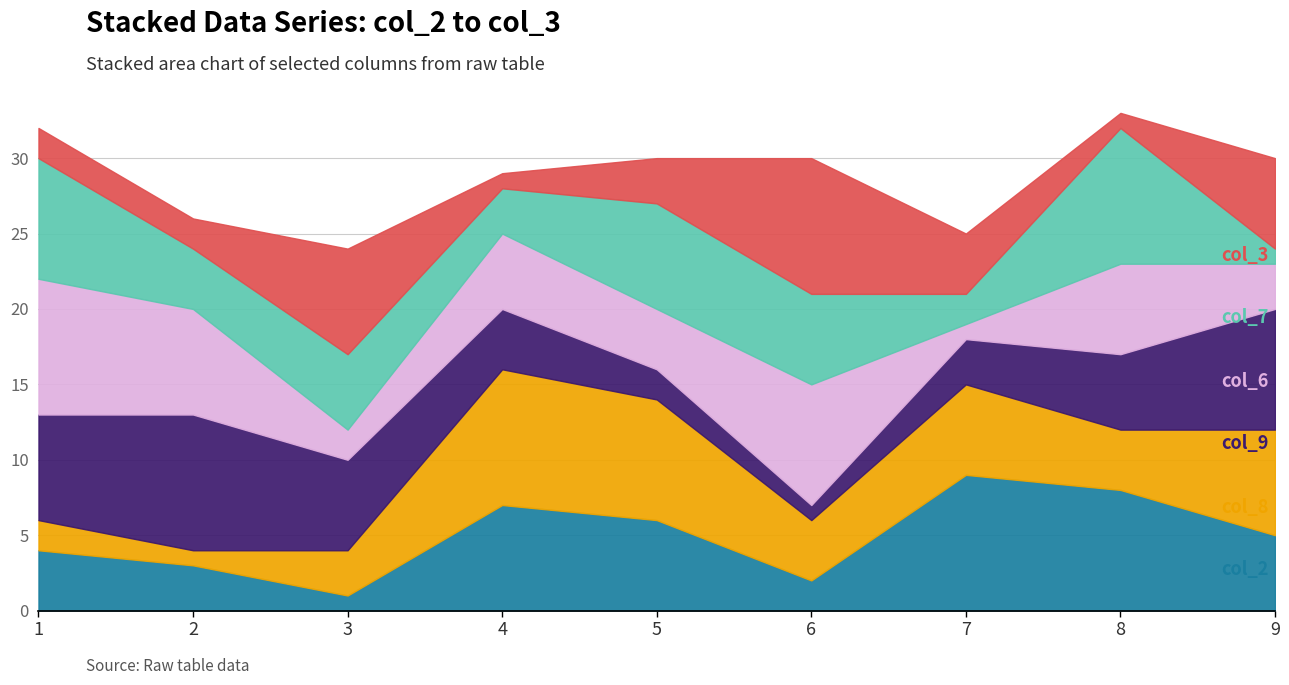

Between which two adjacent categories do col_9 and col_6 first intersect?

1 and 2